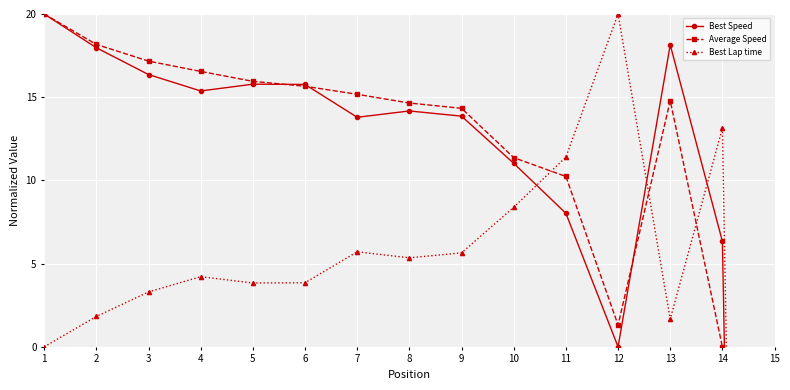

Rank the categories by Best Lap time value from highest to lowest.

12, 14, 11, 10, 7, 9, 8, 4, 6, 5, 3, 2, 13, 1, 15